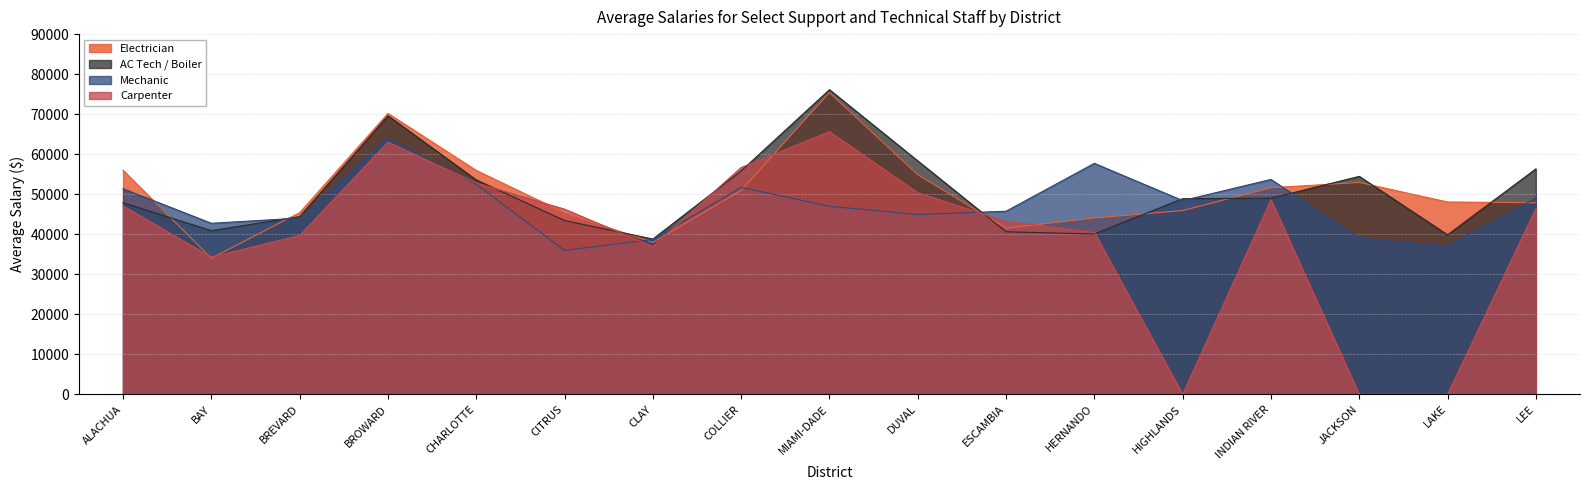

Reading left to right, list all the values displayed in this chart.

Mechanic Avg Salary: ALACHUA=51364.1	BAY=42737.9	BREVARD=44027.5	BROWARD=64060.9	CHARLOTTE=52463.6	CITRUS=35964.5	CLAY=38672.9	COLLIER=51703.2	MIAMI-DADE=46986.8	DUVAL=44912.3	ESCAMBIA=45746.9	HERNANDO=57708.4	HIGHLANDS=48400.6	INDIAN RIVER=53692.5	JACKSON=39051.5	LAKE=37049.1	LEE=49043.3
AC Tech Avg Salary: ALACHUA=47863.1	BAY=40886.5	BREVARD=44390.5	BROWARD=69604.2	CHARLOTTE=53573.4	CITRUS=43418.0	CLAY=38791.1	COLLIER=55821.4	MIAMI-DADE=76116.5	DUVAL=58334.5	ESCAMBIA=40617.1	HERNANDO=40055.0	HIGHLANDS=48877.6	INDIAN RIVER=49003.3	JACKSON=54456.3	LAKE=39850.0	LEE=56321.7
Electrician Avg Salary: ALACHUA=55987.1	BAY=34010.7	BREVARD=45387.4	BROWARD=70189.7	CHARLOTTE=55947.9	CITRUS=45370.8	CLAY=37938.6	COLLIER=50934.4	MIAMI-DADE=75406.2	DUVAL=54878.7	ESCAMBIA=41504.9	HERNANDO=44073.0	HIGHLANDS=45913.8	INDIAN RIVER=51620.0	JACKSON=52930.6	LAKE=48058.2	LEE=47862.5
Carpenter Avg Salary: ALACHUA=47048.5	BAY=34303.2	BREVARD=39692.8	BROWARD=63020.4	CHARLOTTE=52810.4	CITRUS=46257.6	CLAY=36930.8	COLLIER=56670.0	MIAMI-DADE=65628.2	DUVAL=50369.0	ESCAMBIA=43233.8	HERNANDO=40429.3	HIGHLANDS=0.0	INDIAN RIVER=48620.0	JACKSON=0.0	LAKE=0.0	LEE=46377.1